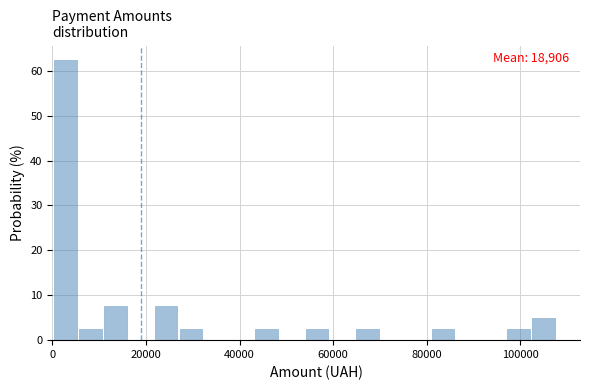

Around what value on the x-axis is the tallest bar? Give the approximate position of its centre, as read against the axis.

2000